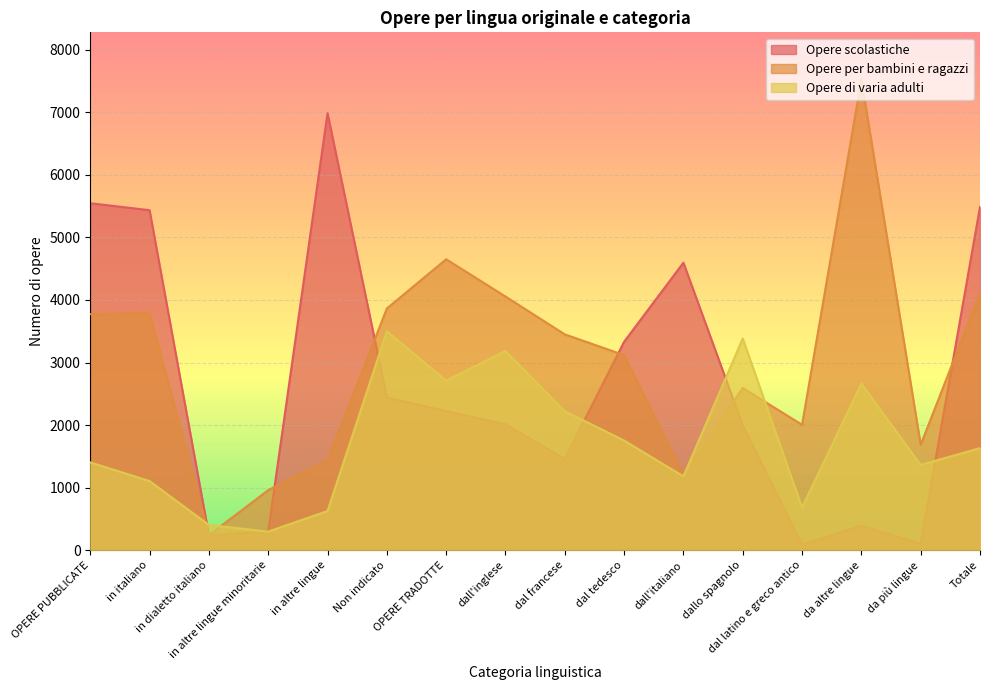

Where do Opere di varia adulti and Opere per bambini e ragazzi first cross each other?

in italiano and in dialetto italiano